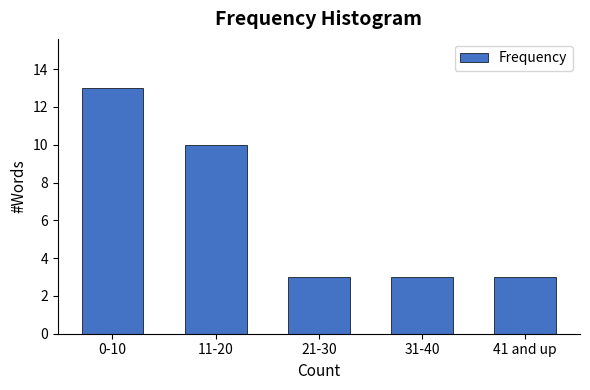

Reading left to right, extract all data points from this chart.

0-10=13	11-20=10	21-30=3	31-40=3	41 and up=3